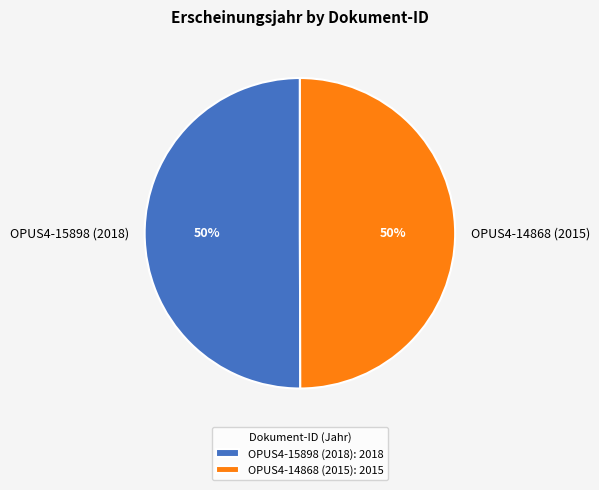

Do OPUS4-14868 (2015) and OPUS4-15898 (2018) together represent more than half of the pie?

Yes